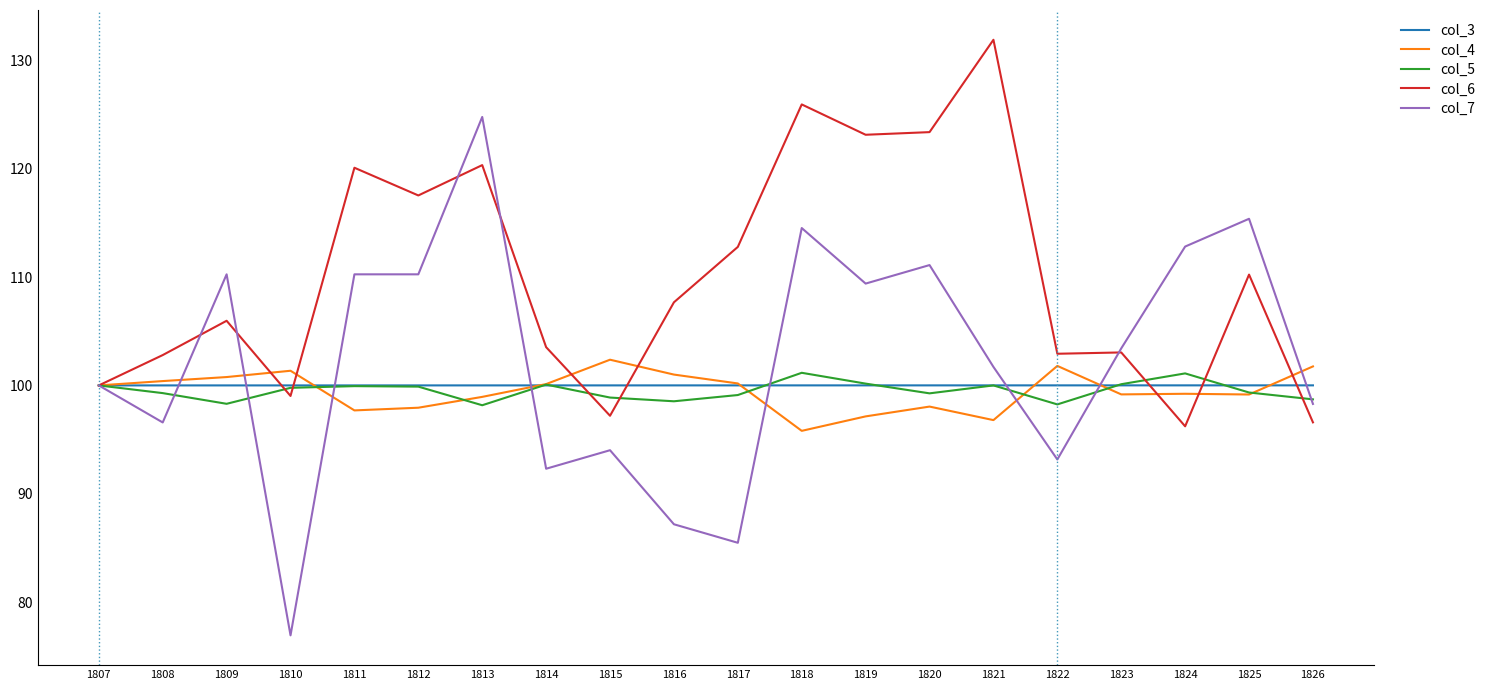

Is it true that col_5 equals 98.5 at 1816?

True